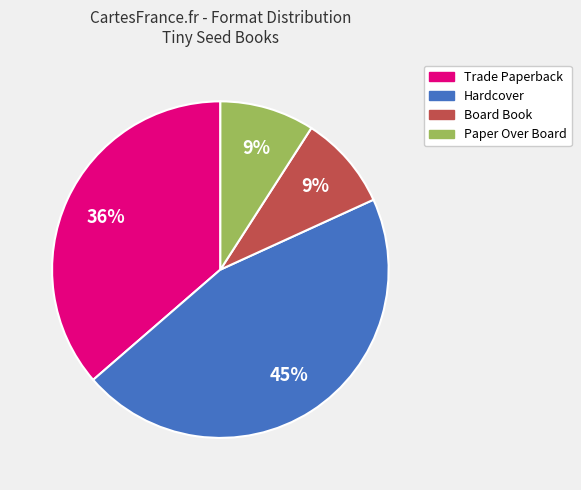

To the nearest percent, what is the difference between the largest and smallest slice percentages?

36%